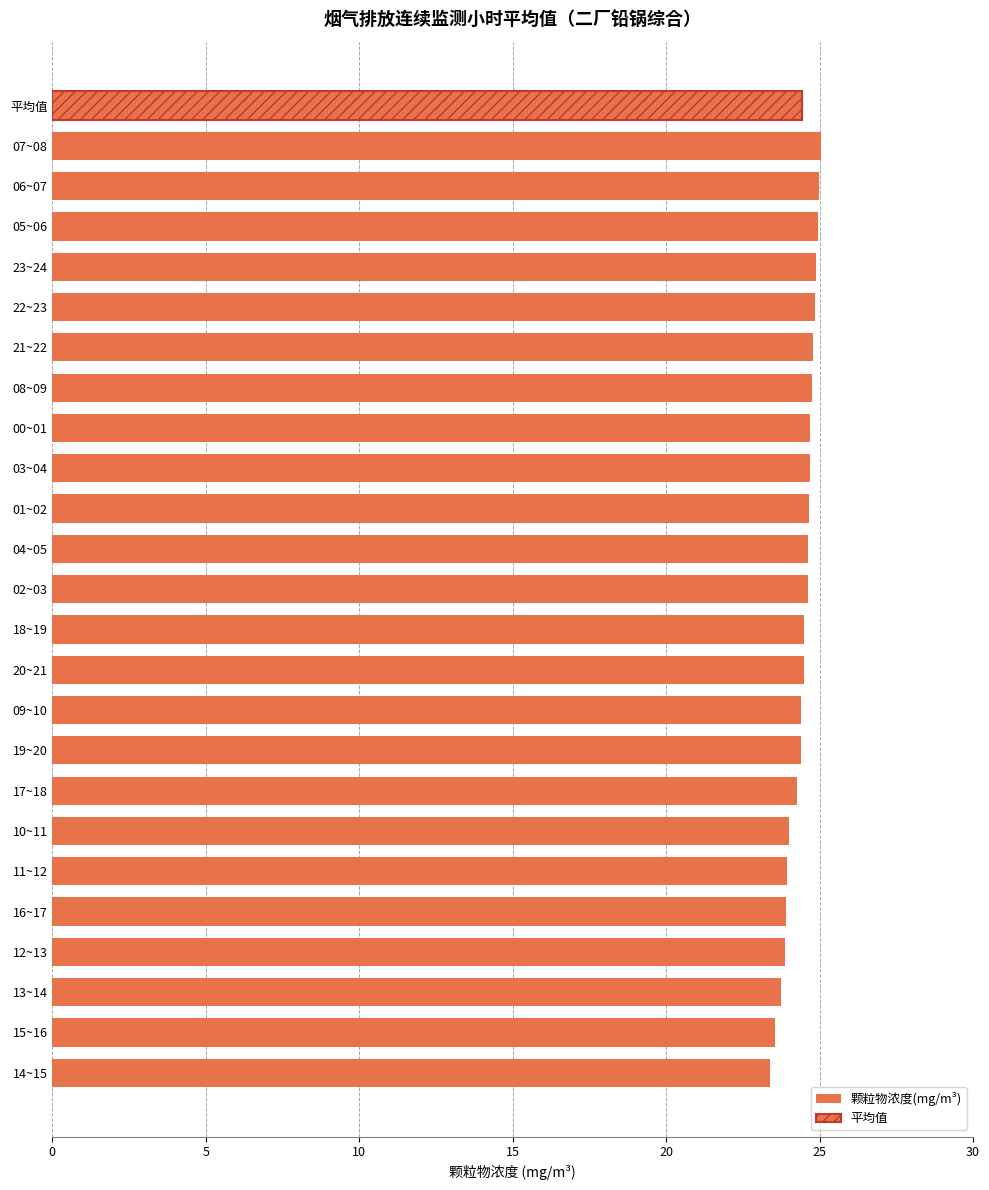

What is the sum of all values?

585.9